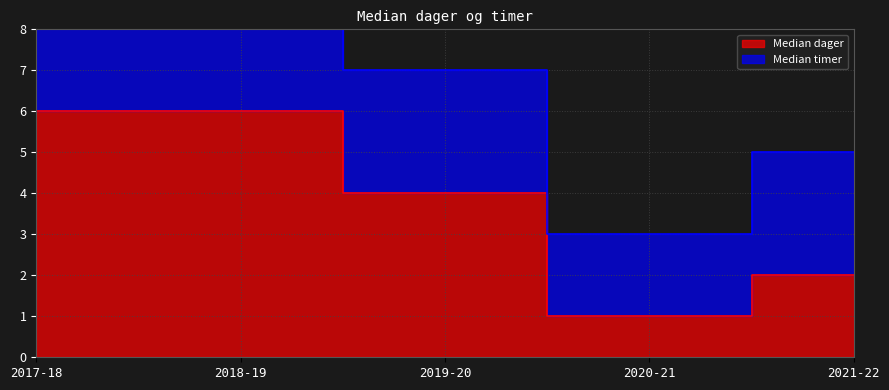

Read the value at 2018-19.

6